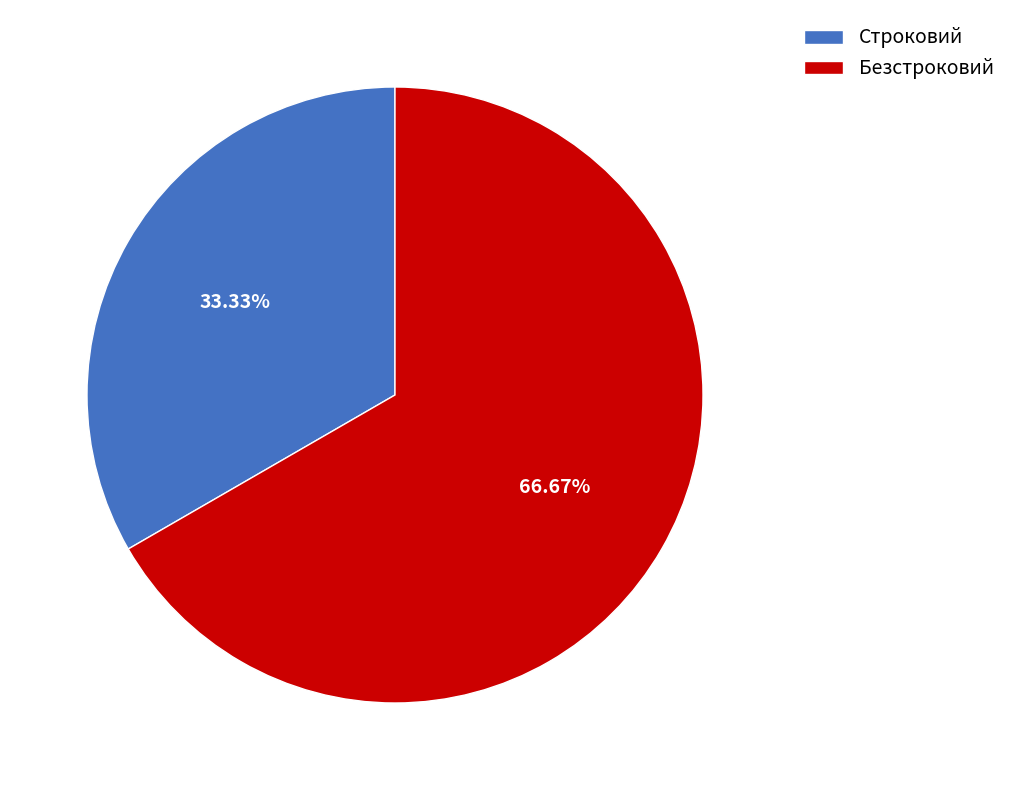

Count the number of slices in the pie.

2